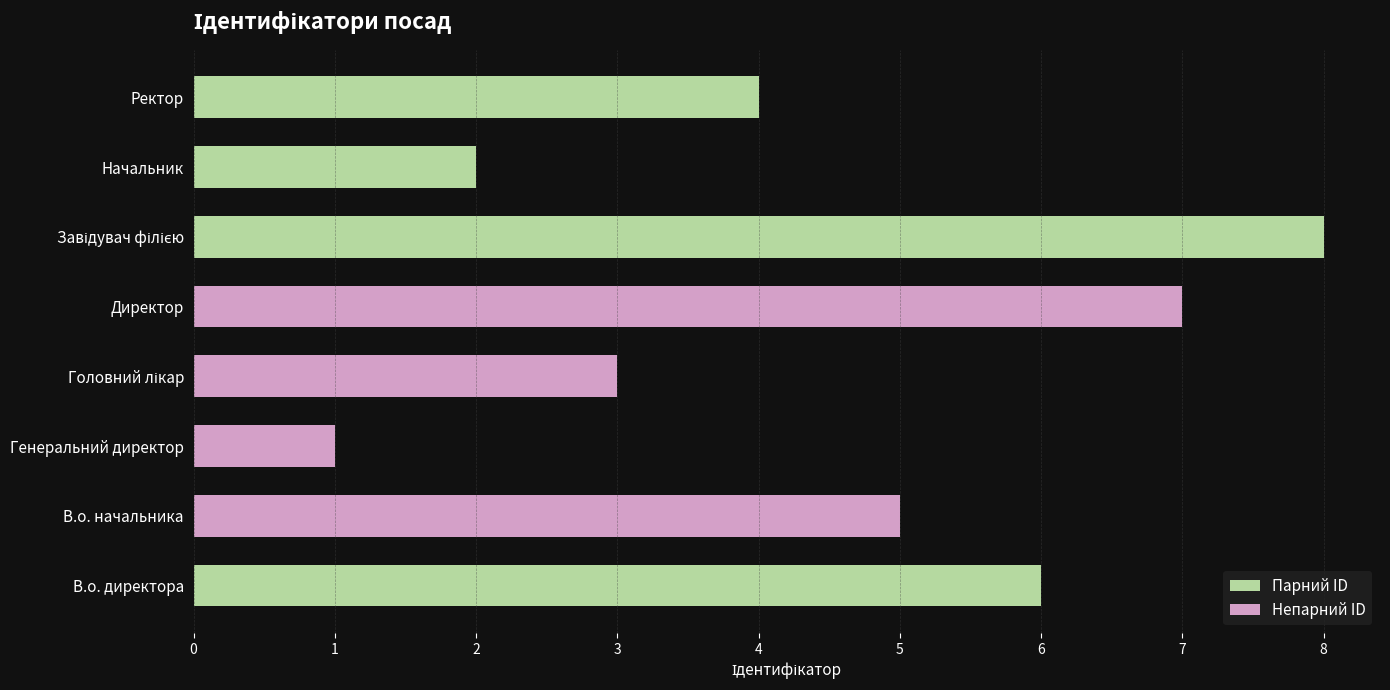

The chart shows a value of 2 at Начальник. True or false?

True